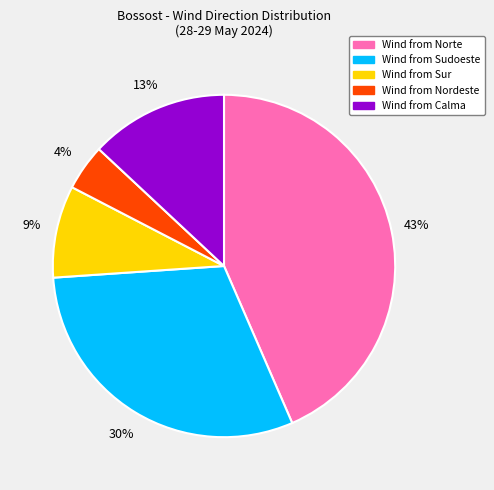

How many slices are in this pie chart?

5